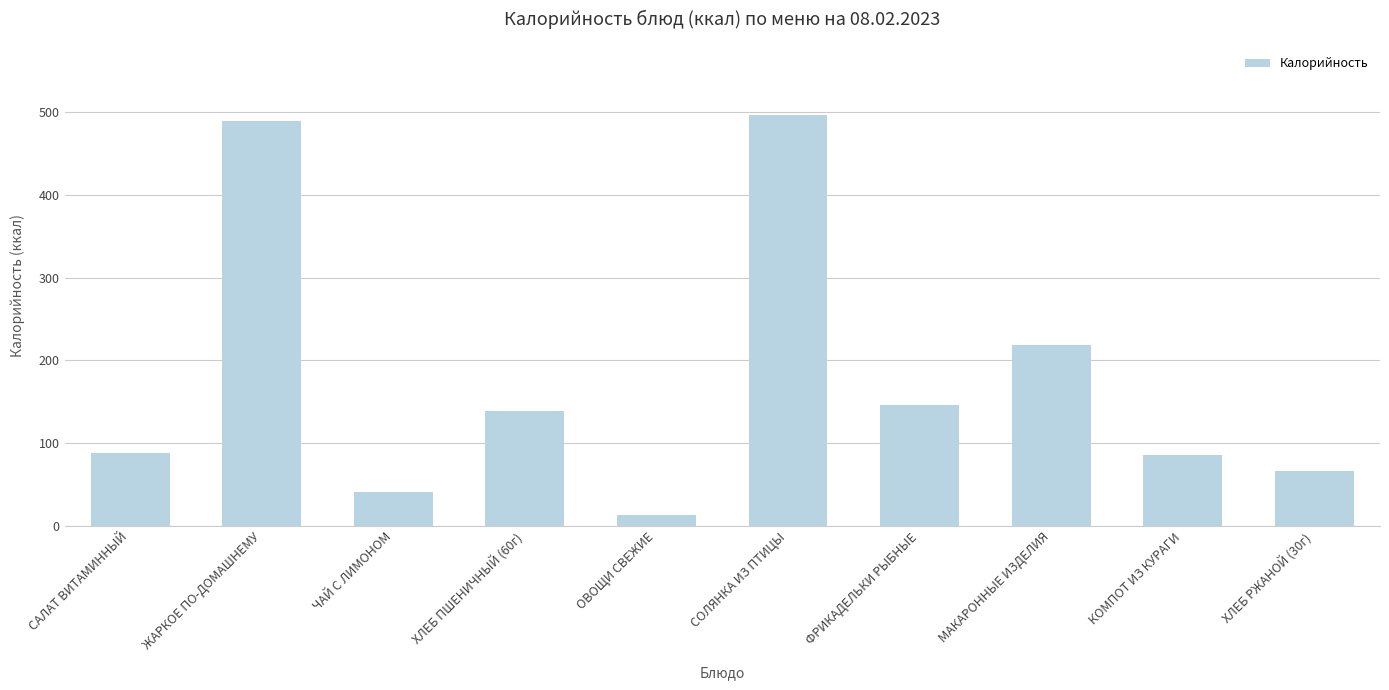

Which label corresponds to the largest value in the chart?

СОЛЯНКА ИЗ ПТИЦЫ